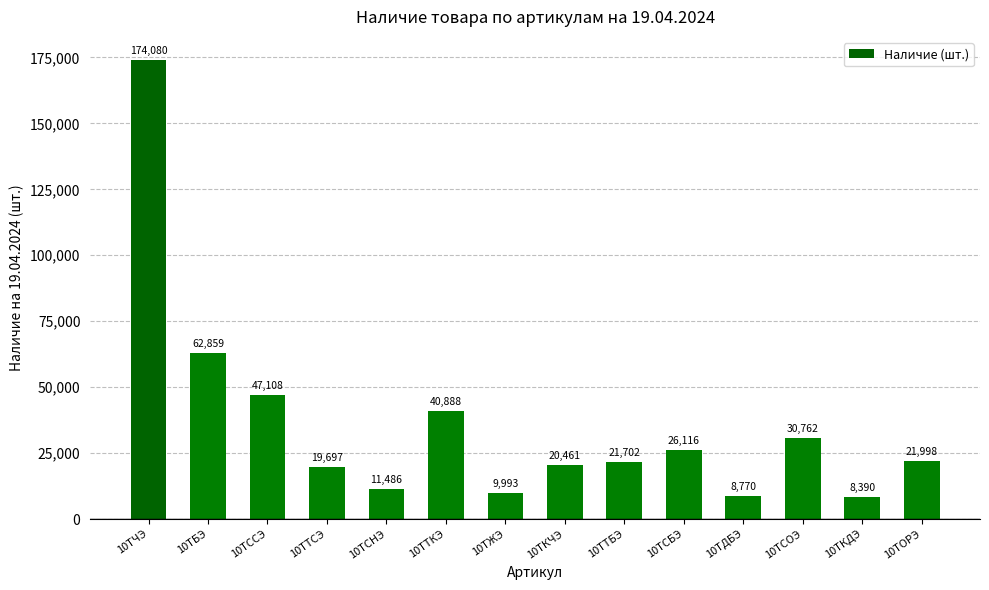

Is it true that the value at 10ТЧЭ is 240632?

False